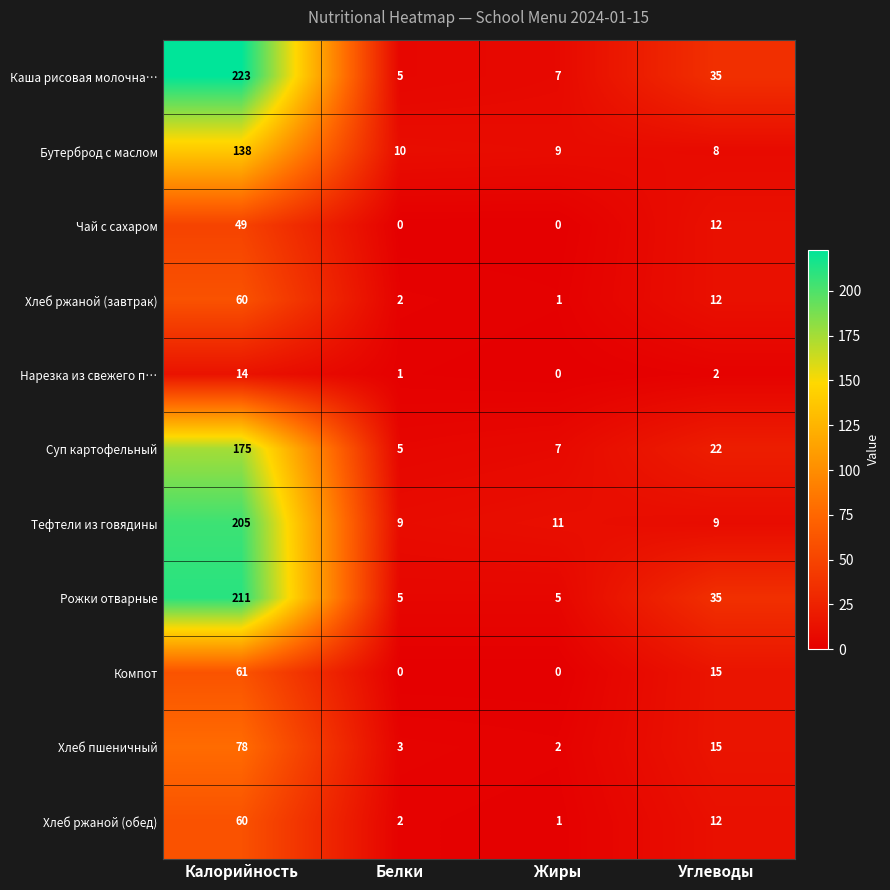

True or false: Чай с сахаром has a value of 12 at Углеводы.

True